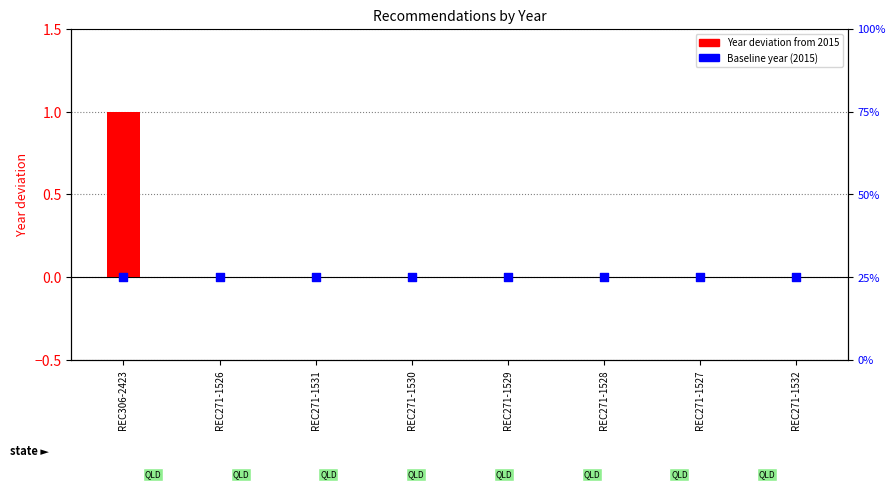

Which series contains the lowest Y value?

Year deviation from 2015